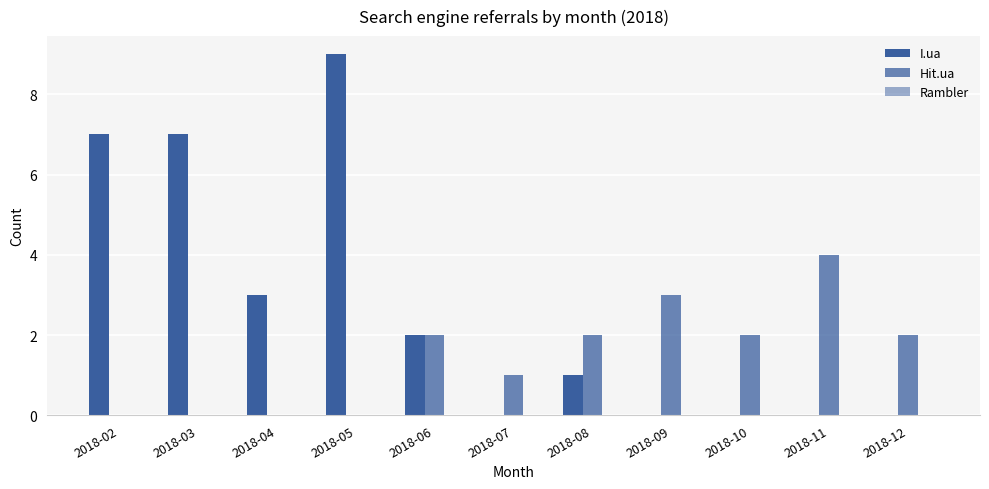

What is the maximum value for Hit.ua?

4